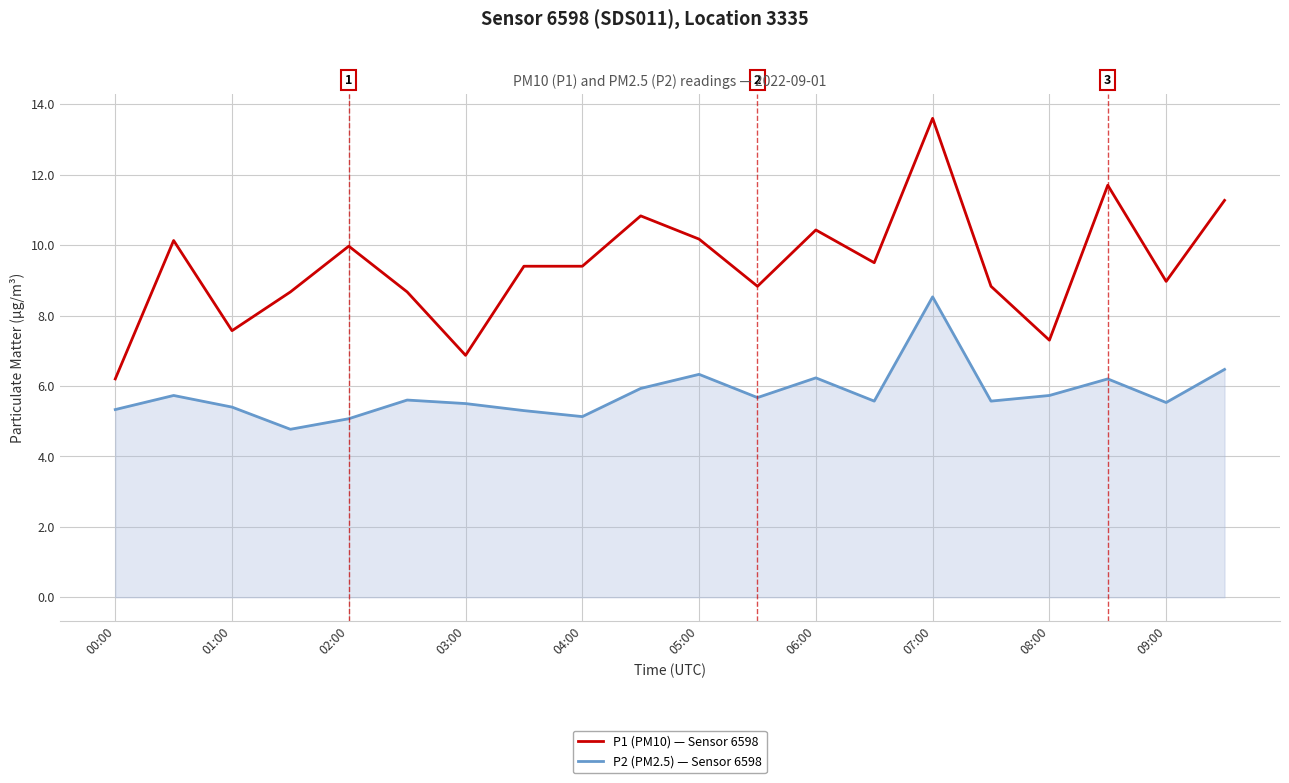

Which series has the widest spread of values?

P1 (PM10) — Sensor 6598